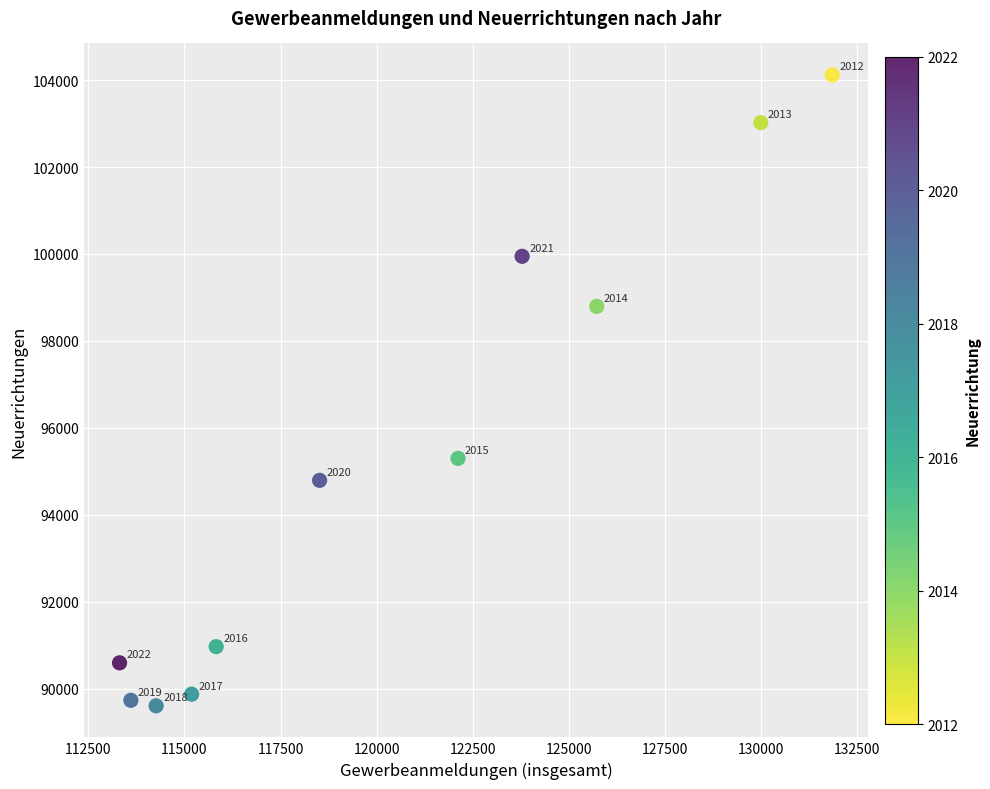

What Y value in the scatter plot is closest to 96862?

95299